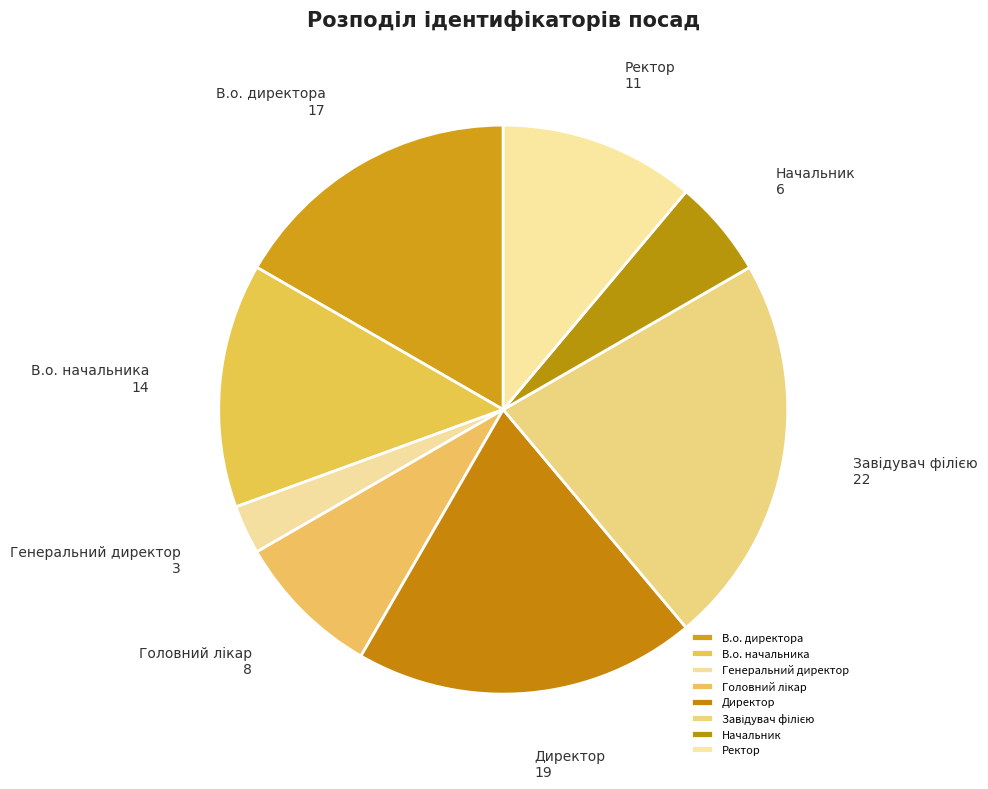

Is it true that Директор is 30% of the pie?

False